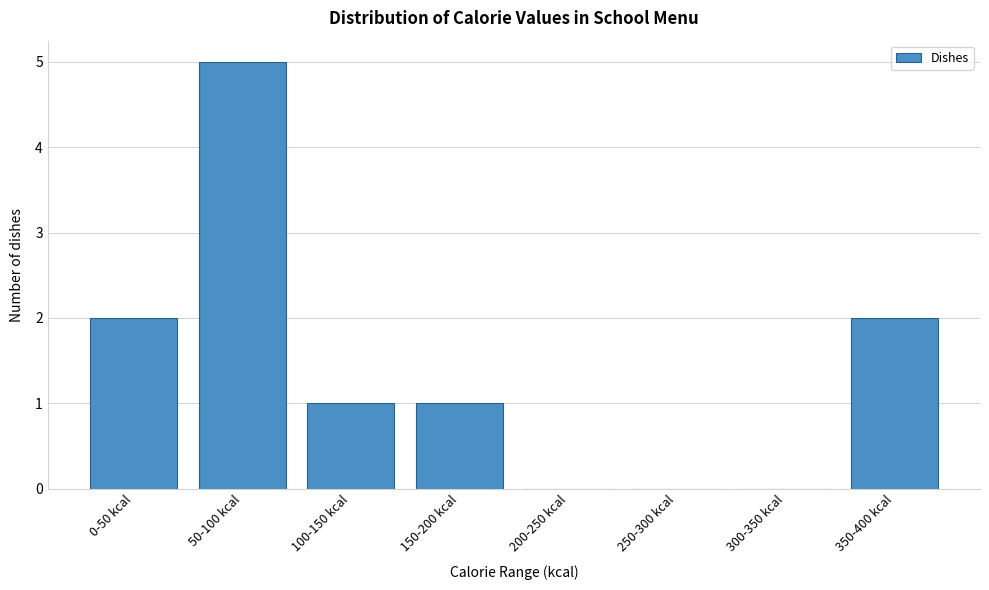

Reading left to right, what are all the values shown in this chart?

0-50 kcal=2	50-100 kcal=5	100-150 kcal=1	150-200 kcal=1	200-250 kcal=0	250-300 kcal=0	300-350 kcal=0	350-400 kcal=2